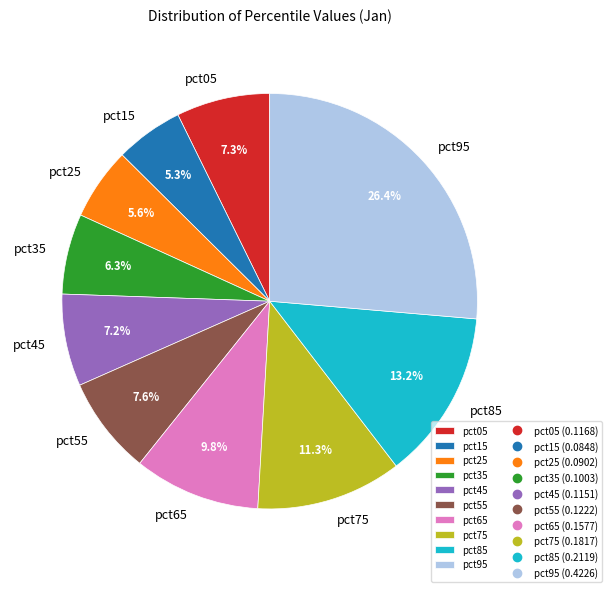

What is the largest slice in the pie chart?

pct95